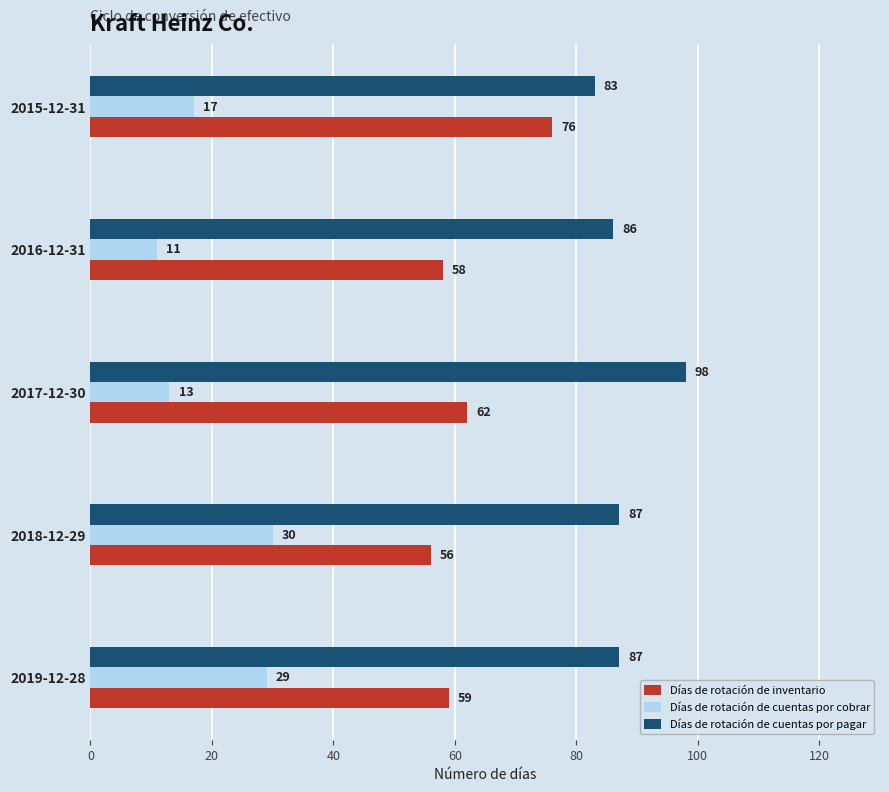

What is the maximum value for Días de rotación de cuentas por pagar?

98